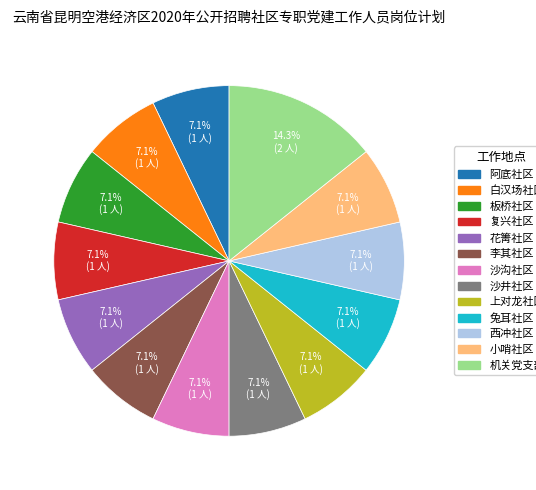

Is the sum of 花箐社区 and 复兴社区 greater than half?

No